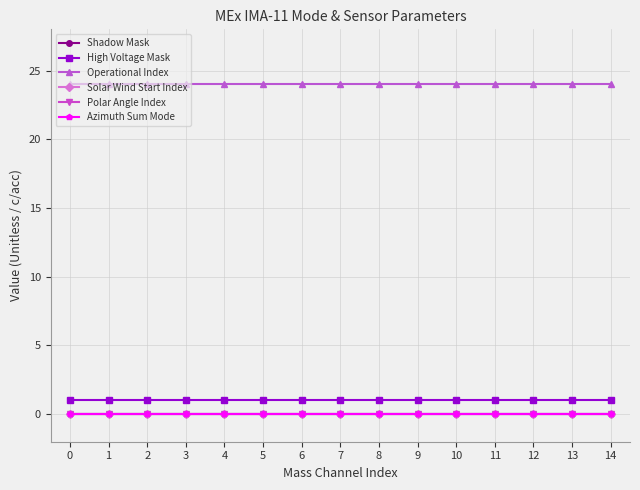

Reading left to right, extract all data points from this chart.

Shadow Mask: 0	0	0	0	0	0	0	0	0	0	0	0	0	0	0
High Voltage Mask: 1	1	1	1	1	1	1	1	1	1	1	1	1	1	1
Operational Index: 24	24	24	24	24	24	24	24	24	24	24	24	24	24	24
Solar Wind Start Index: 0	0	0	0	0	0	0	0	0	0	0	0	0	0	0
Polar Angle Index: 0	0	0	0	0	0	0	0	0	0	0	0	0	0	0
Azimuth Sum Mode: 0	0	0	0	0	0	0	0	0	0	0	0	0	0	0